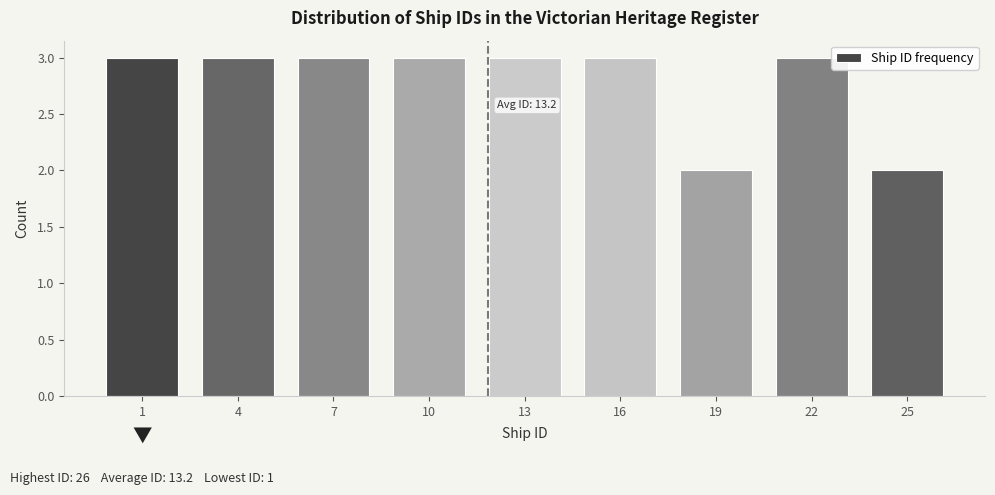

Reading left to right, list all the values displayed in this chart.

1=3	4=3	7=3	10=3	13=3	16=3	19=2	22=3	25=2